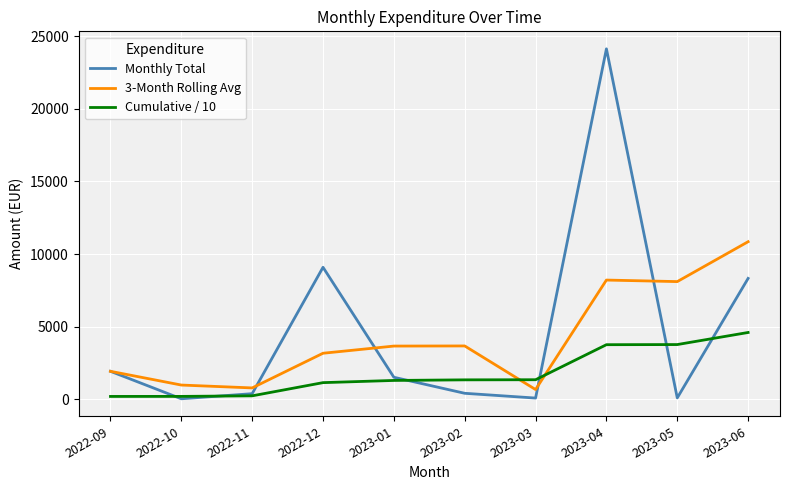

How many times do Cumulative / 10 and 3-Month Rolling Avg cross each other?

2